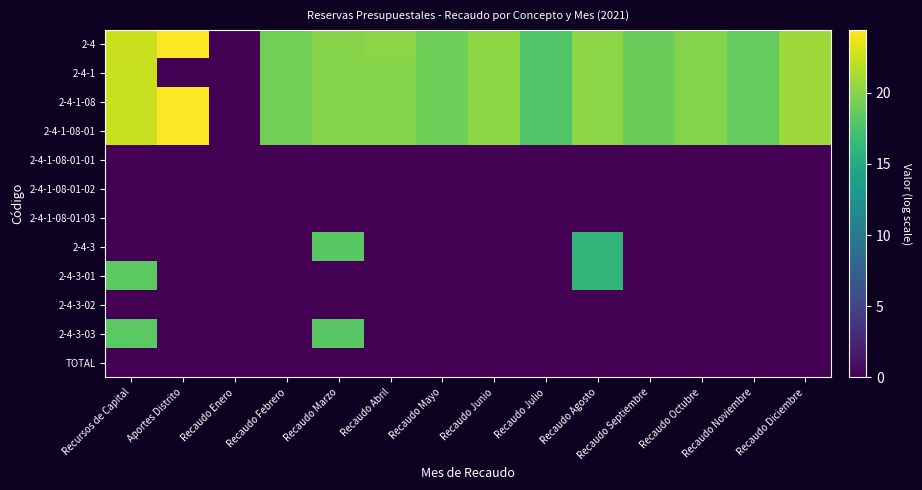

What is the spread (max minus min) of values at Aportes Distrito?

24.4